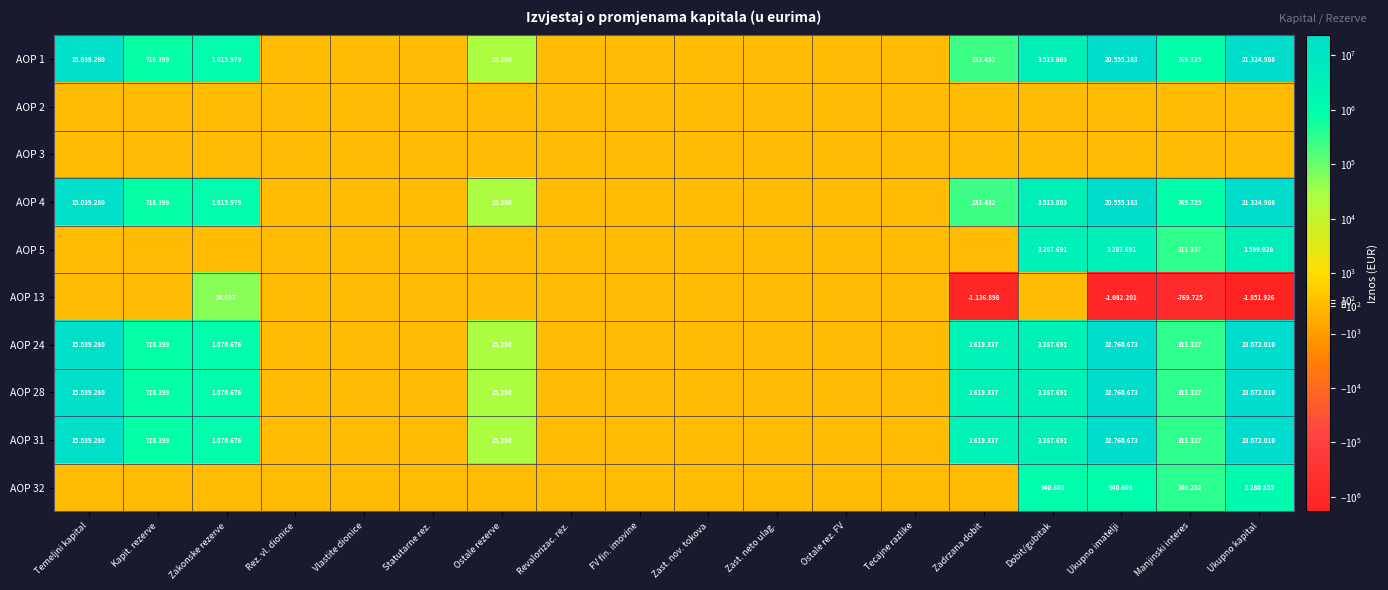

True or false: AOP 3 has a value of 0 at Statutarne rez..

True